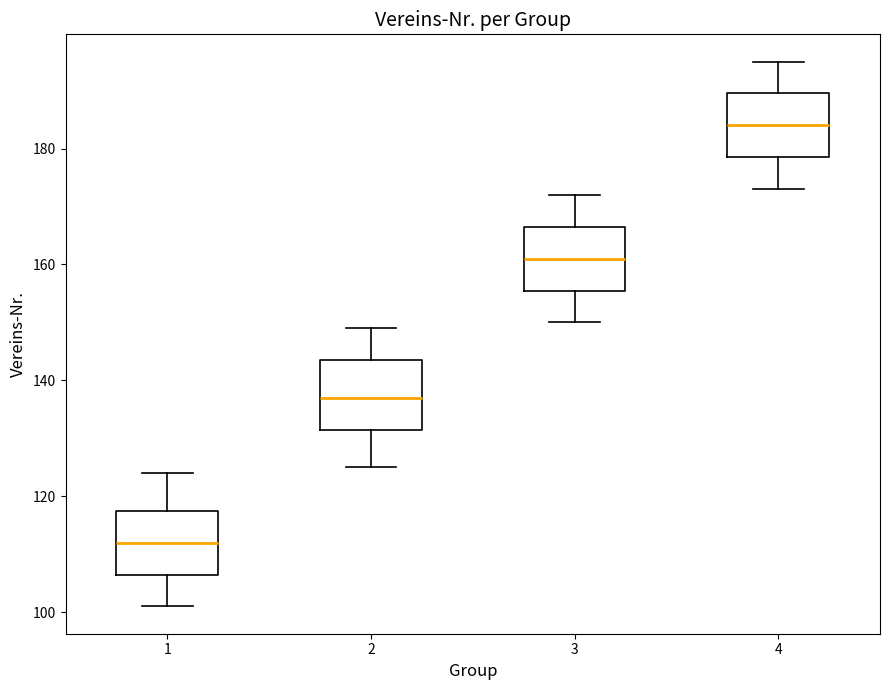

Reading left to right, transcribe this box plot: for each box, give where its median line is, the range the box spans, and where its two whiskers end, as read against the y-axis. The values are not printed on the chart, so give them approximately, as read against the axis.

1: median 112, box 106 to 118, whiskers 102 to 124
2: median 138, box 132 to 144, whiskers 126 to 150
3: median 162, box 156 to 166, whiskers 150 to 172
4: median 184, box 178 to 190, whiskers 174 to 196